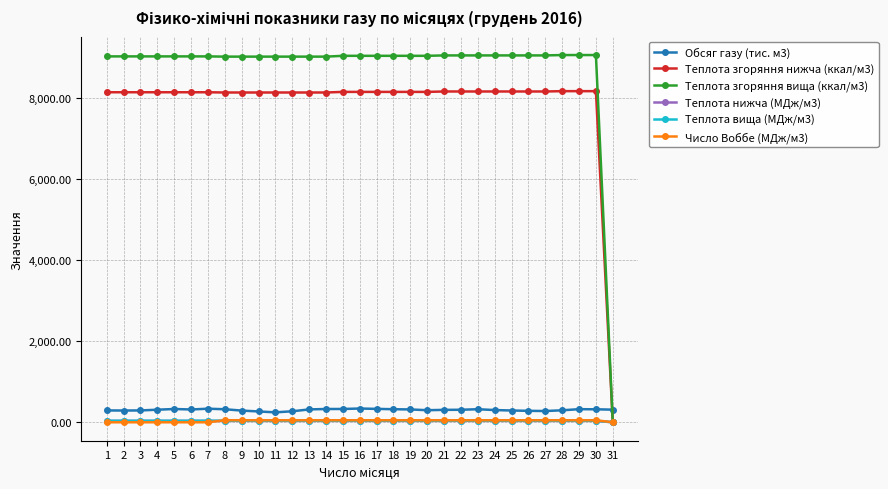

The value of Теплота згоряння нижча (ккал/м3) at 17 is 8142.0. True or false?

True